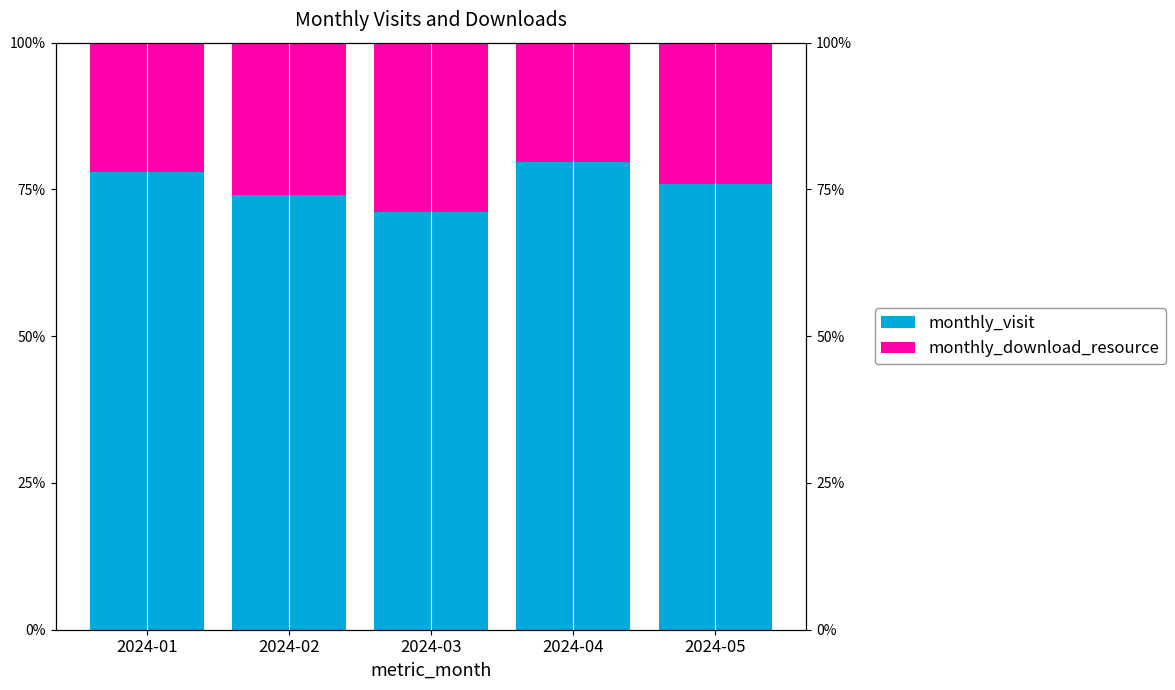

Is it true that monthly_visit equals 78.0 at 2024-01?

True